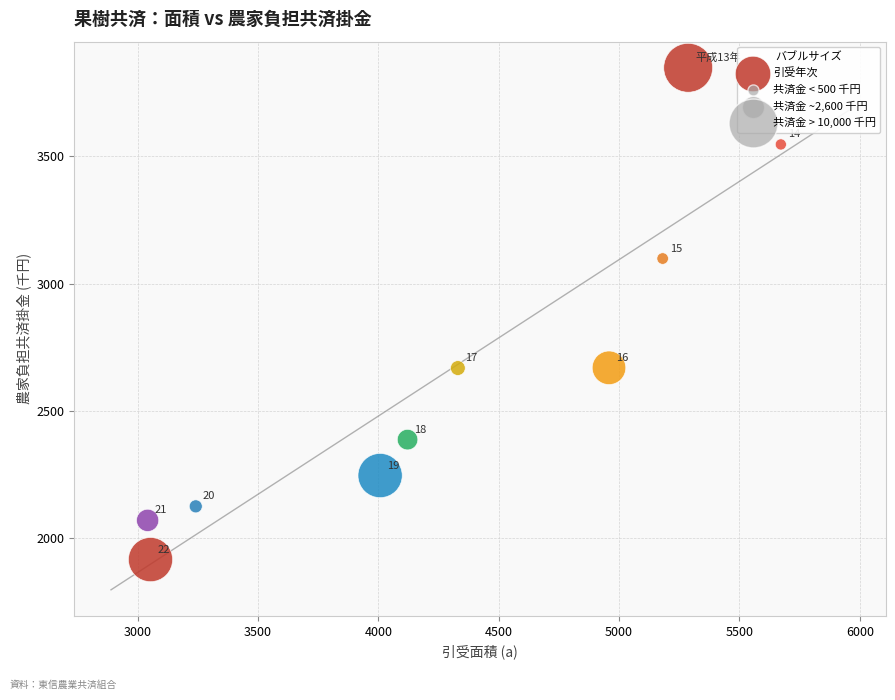

What Y value in the scatter plot is closest to 2882?

2670